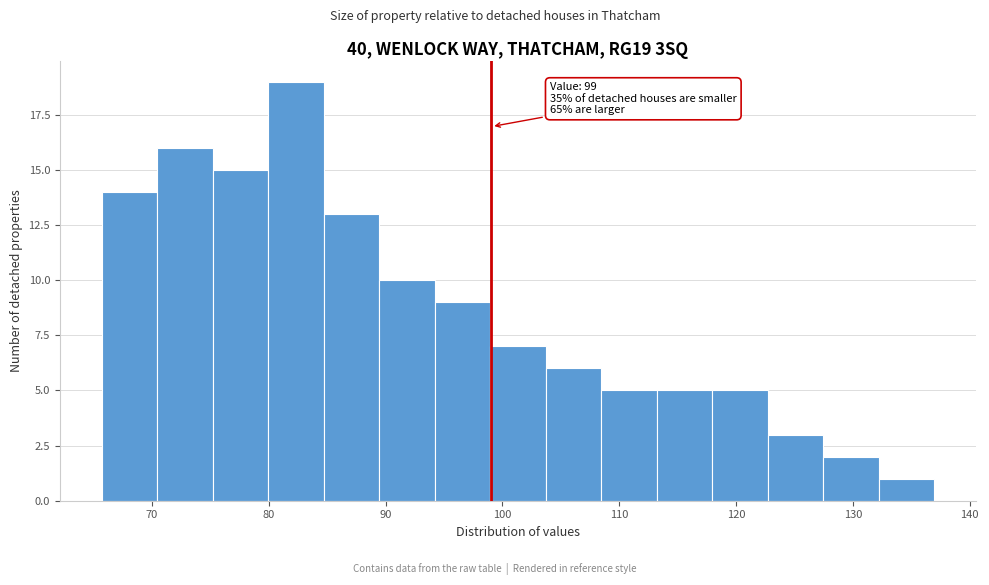

Over which range of the x-axis is the bar tallest?

80 to 85